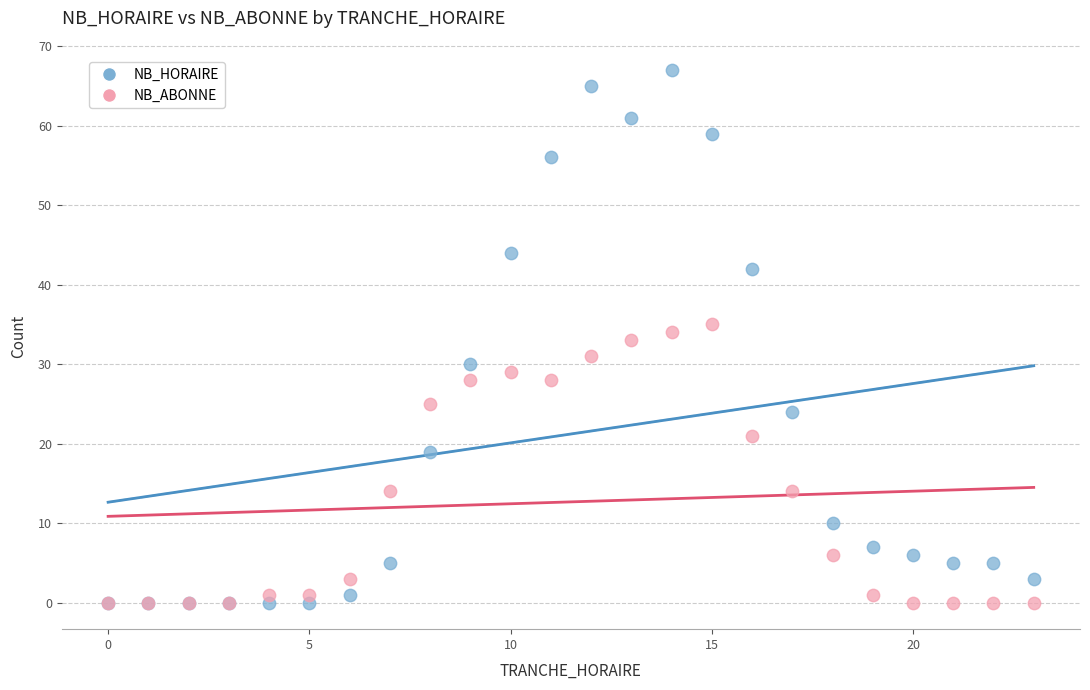

Which series contains the highest Y value?

NB_HORAIRE